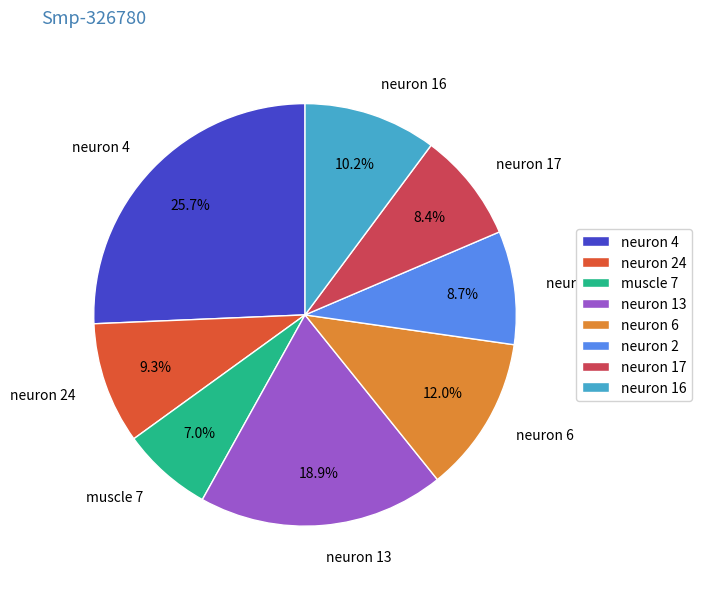

To the nearest percent, what percentage of the pie is neuron 13?

19%